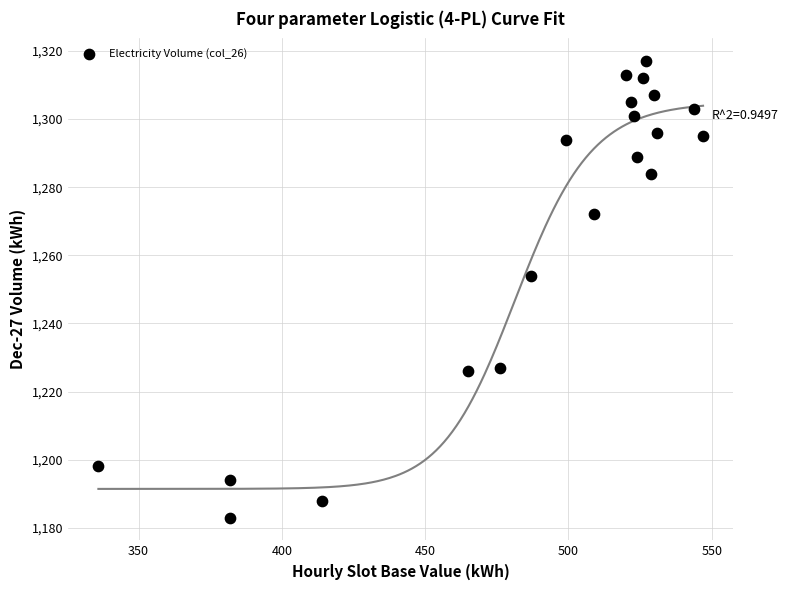

What is the range of X values (max minus min)?

211